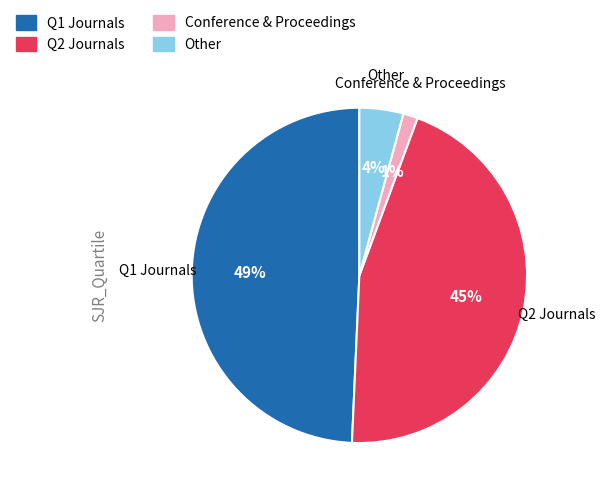

Do Other and Conference & Proceedings together represent more than half of the pie?

No